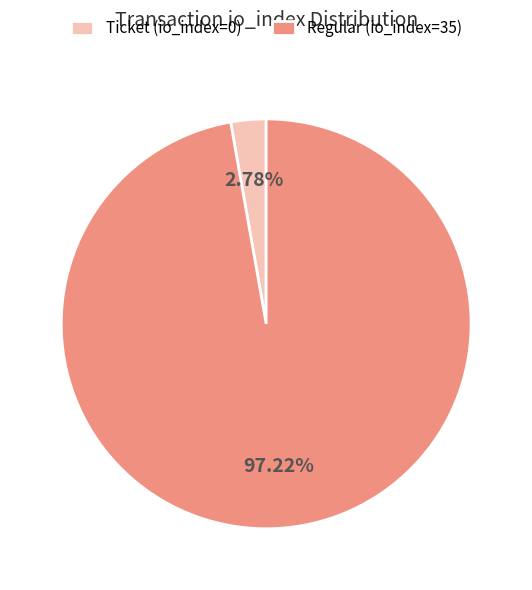

Rank the categories by value from lowest to highest.

Ticket (io_index=0), Regular (io_index=35)